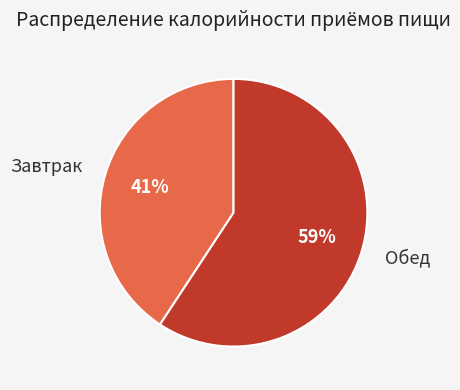

What percentage is the Завтрак slice, to the nearest percent?

41%